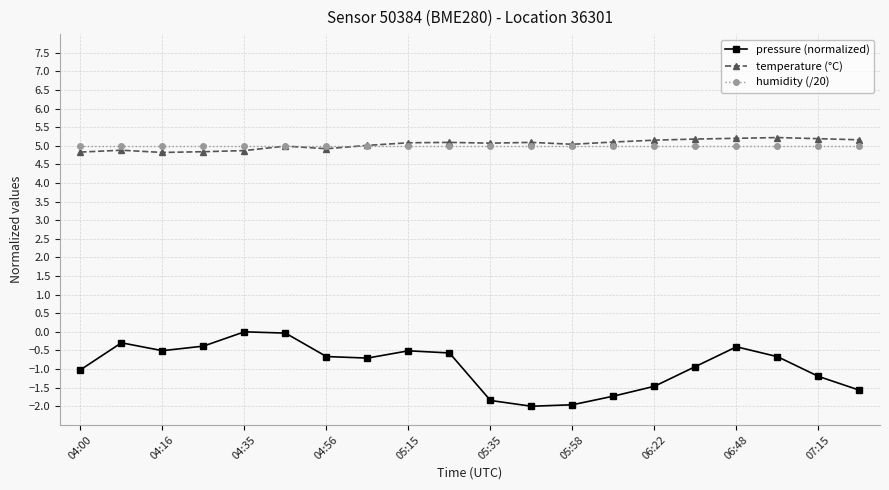

How many lines are shown in the chart?

3